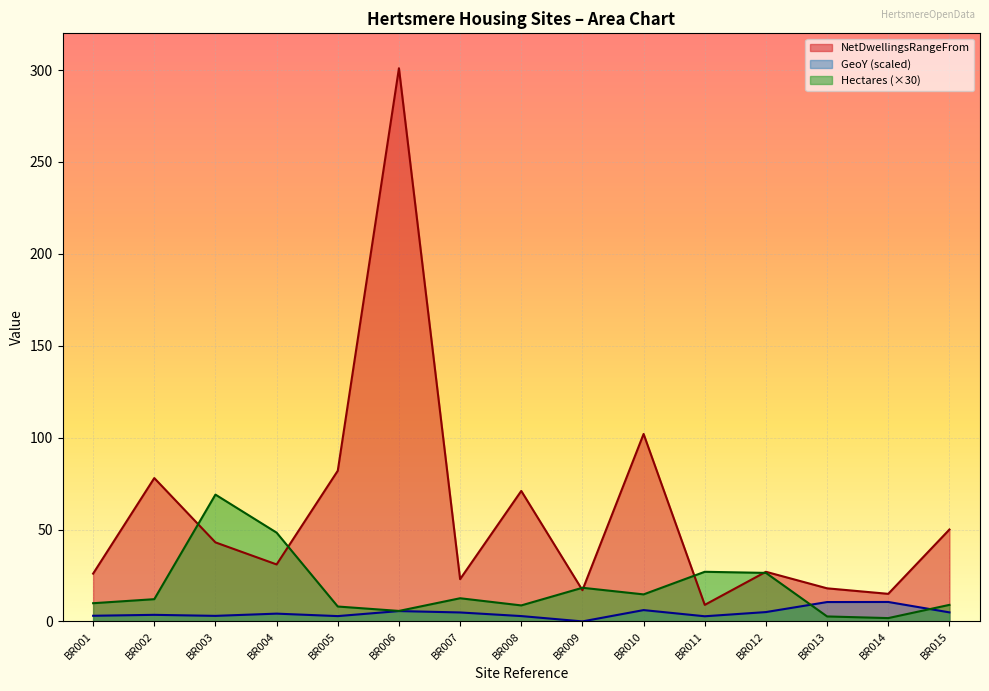

How many values in the Hectares series are below 12?

7